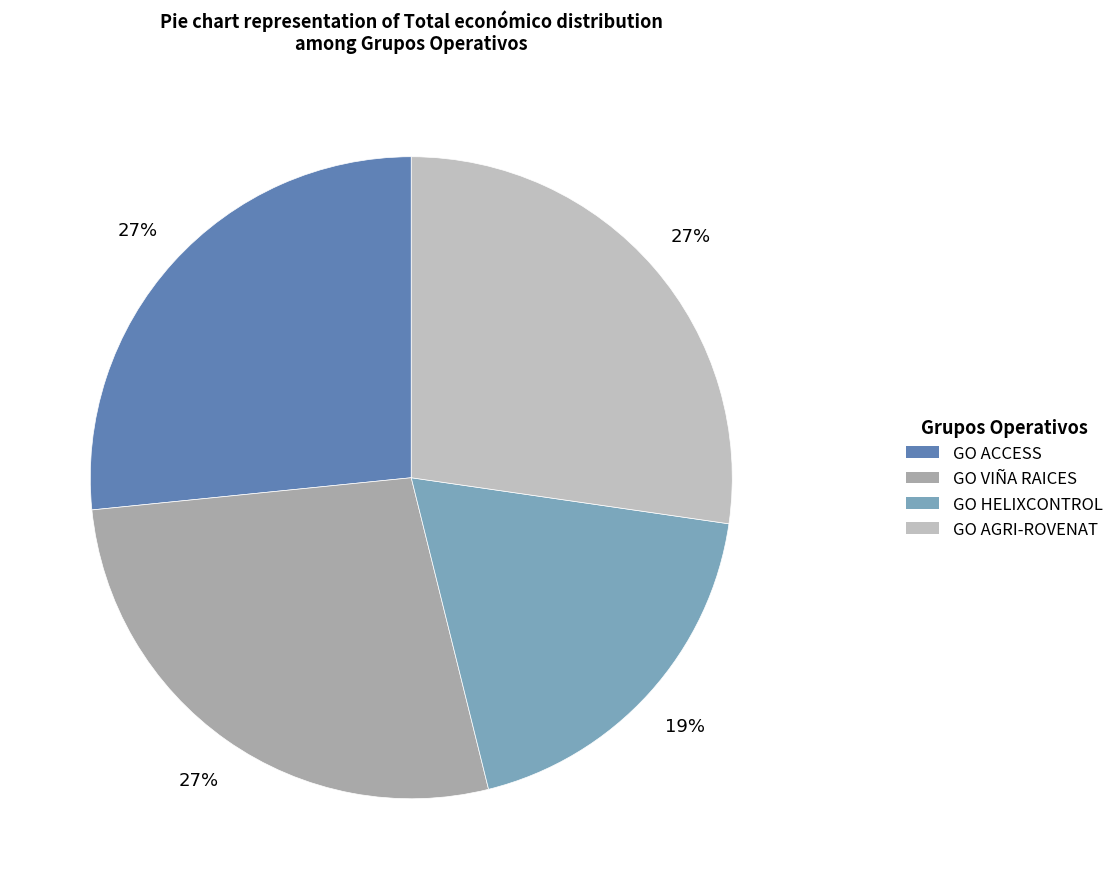

Between GO VIÑA RAICES and GO ACCESS, which is larger?

GO VIÑA RAICES